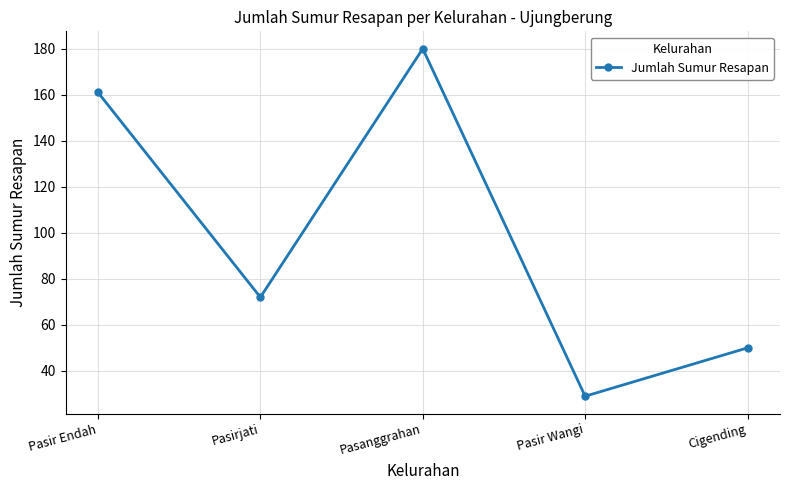

List the labels in order of value, largest first.

Pasanggrahan, Pasir Endah, Pasirjati, Cigending, Pasir Wangi